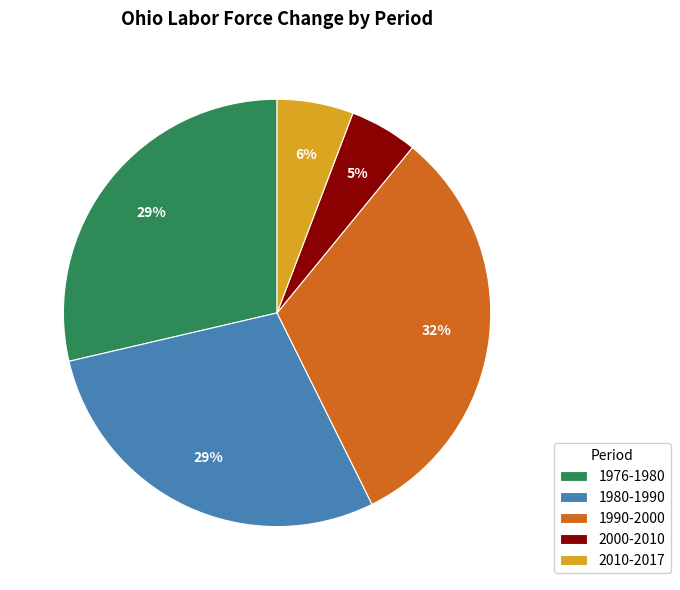

How many slices are in this pie chart?

5